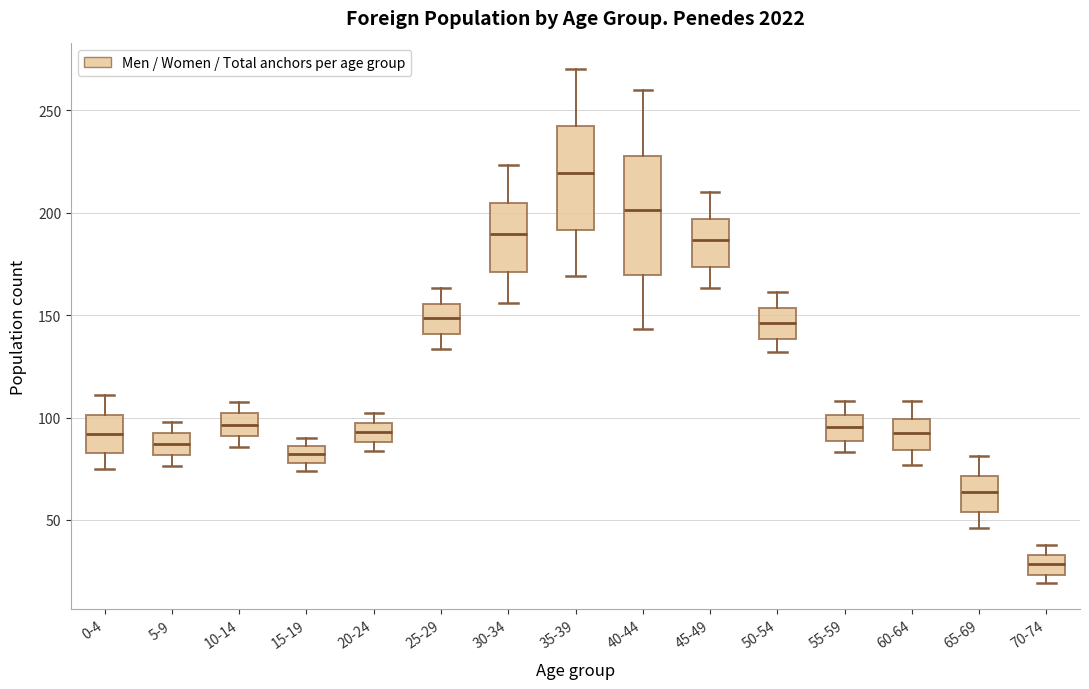

Where is the upper edge of the box for 20-24 on the y-axis? The values are not printed on the chart, so give them approximately, as read against the axis.

95